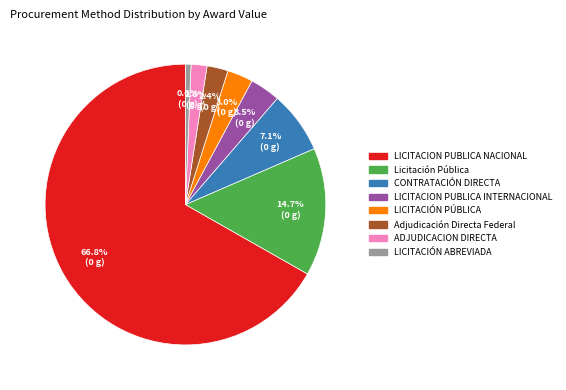

Do ADJUDICACION DIRECTA and Adjudicación Directa Federal together represent more than half of the pie?

No